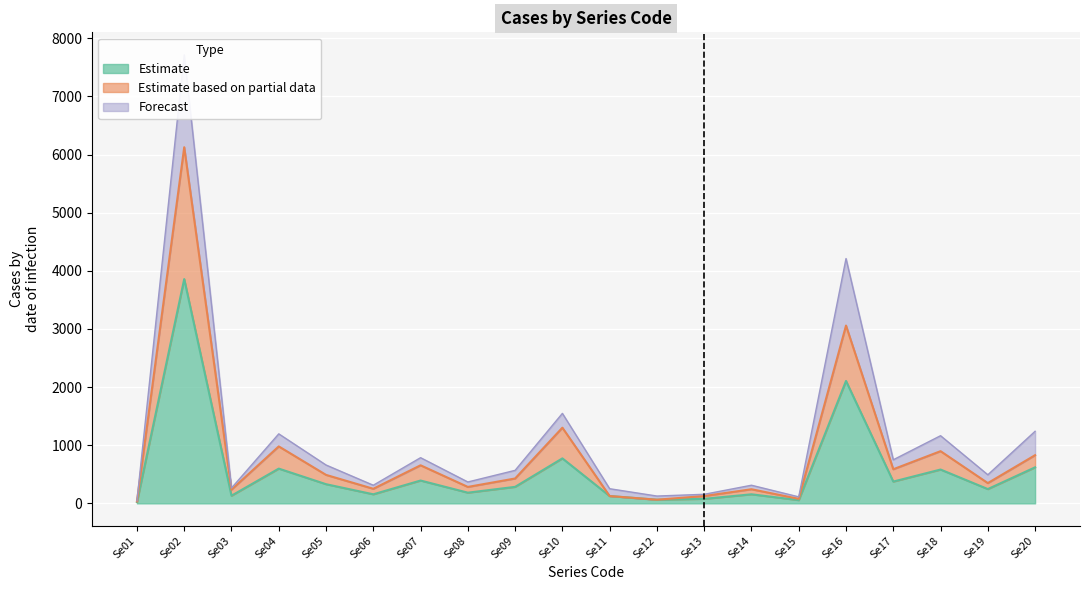

What is the greatest value displayed?

7718